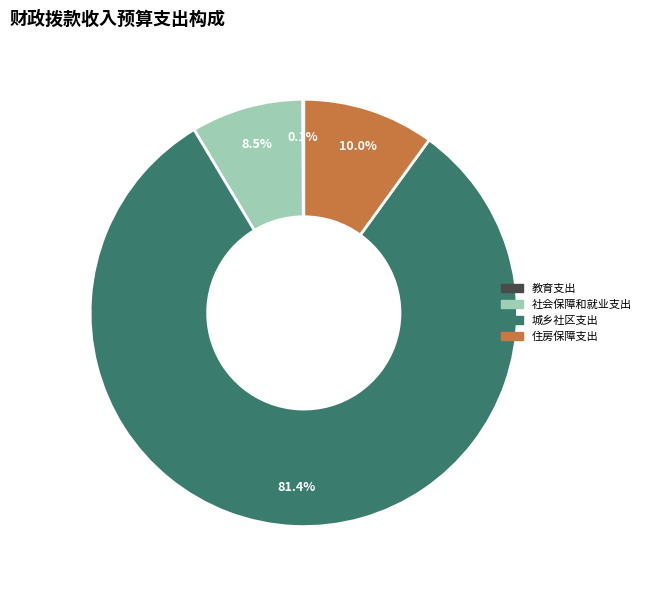

What is the total percentage of 城乡社区支出 and 社会保障和就业支出?

89.9%